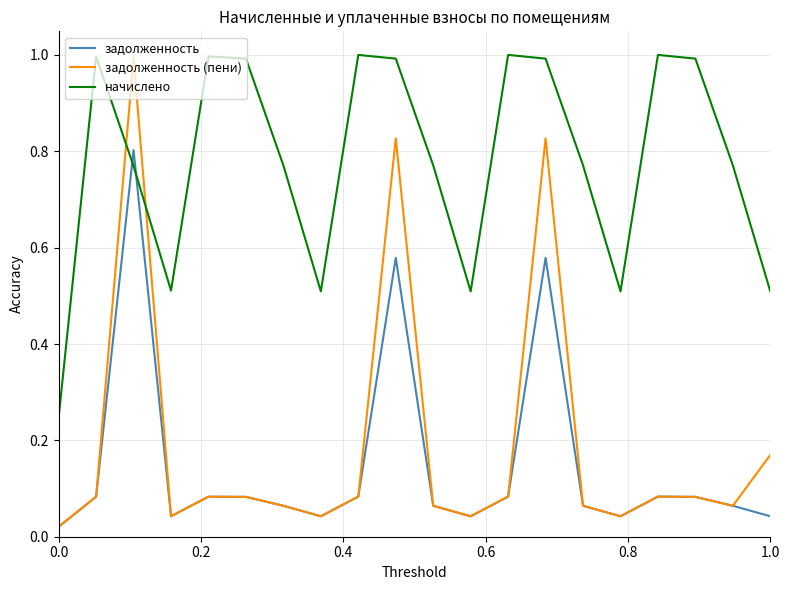

What is the maximum value for начислено?

1.0